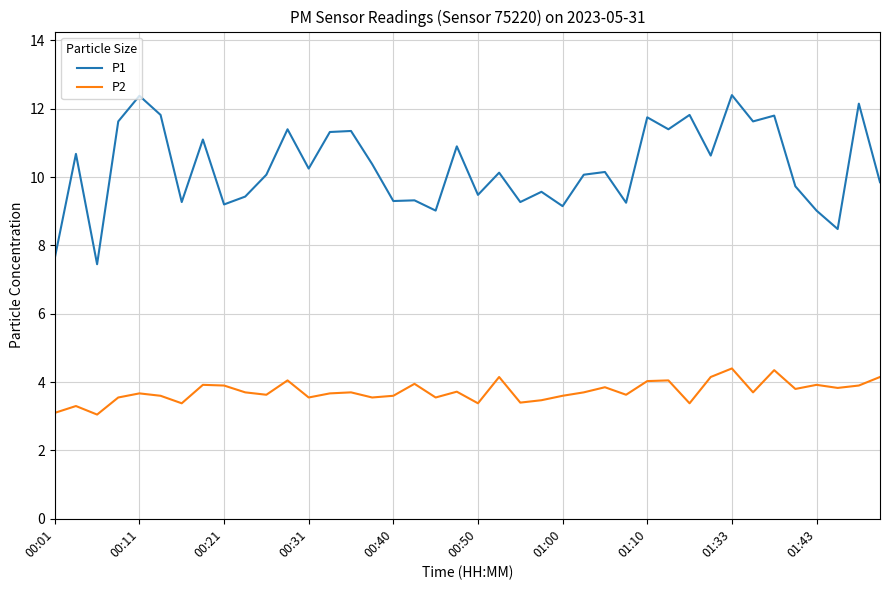

Which series has the largest total across all categories?

P1